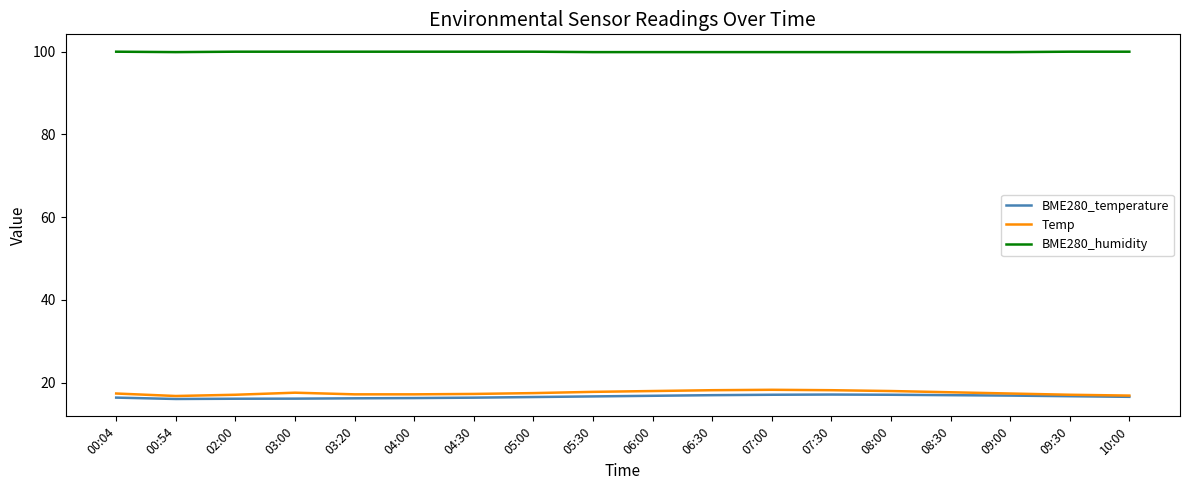

Is it true that Temp equals 18.0 at 08:00?

True